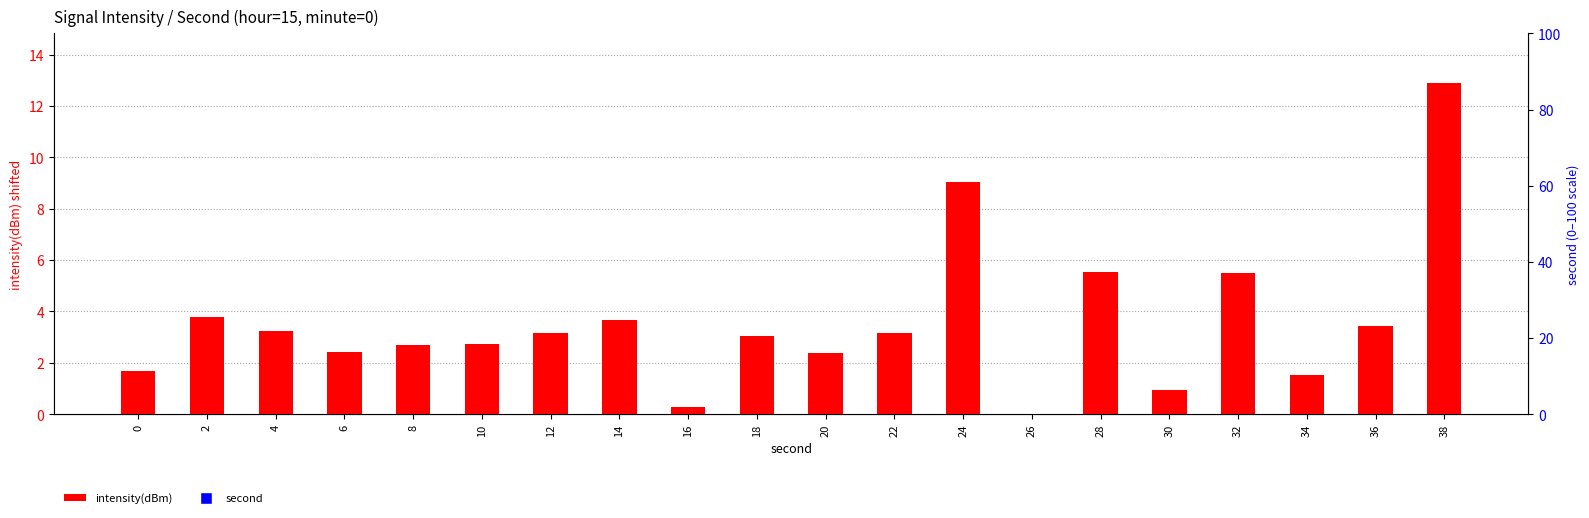

Which series has the widest spread of Y values?

second (normalized)